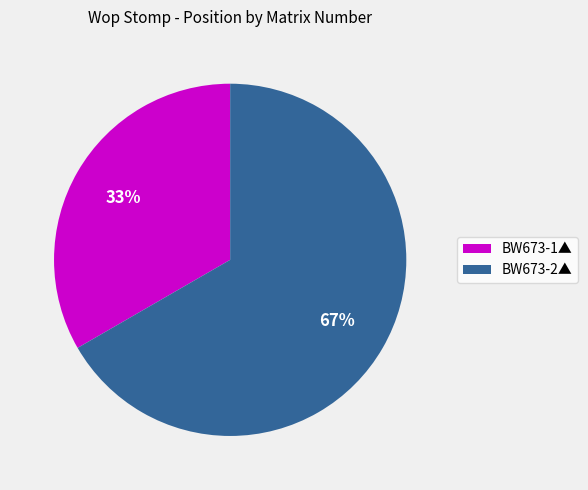

Does any single category account for the majority?

Yes